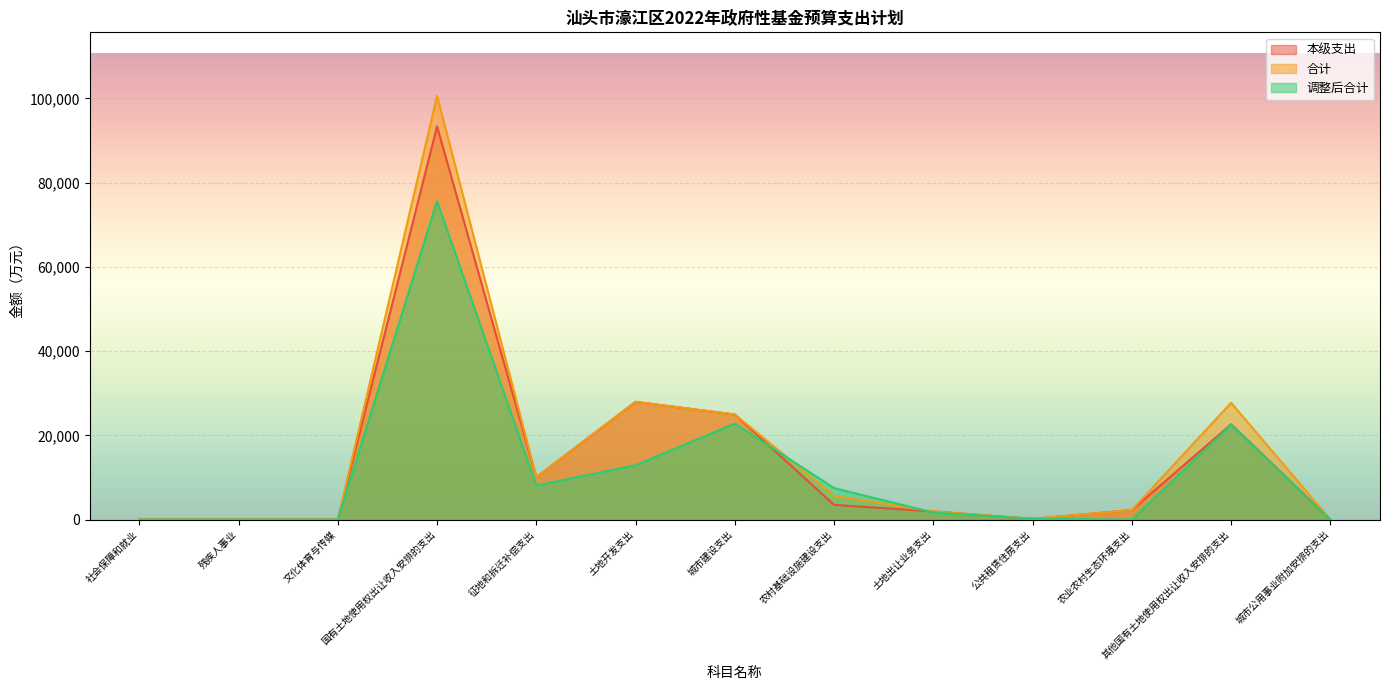

What is the difference between the 调整后合计 values at 农村基础设施建设支出 and 残疾人事业?

7463.2